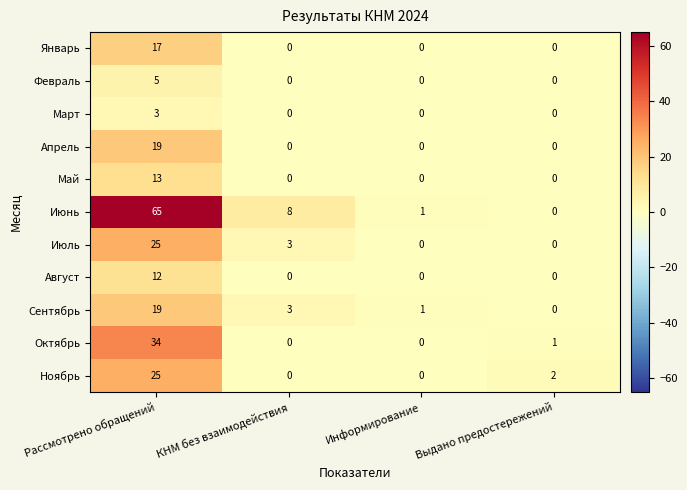

How many distinct data groups are displayed?

11